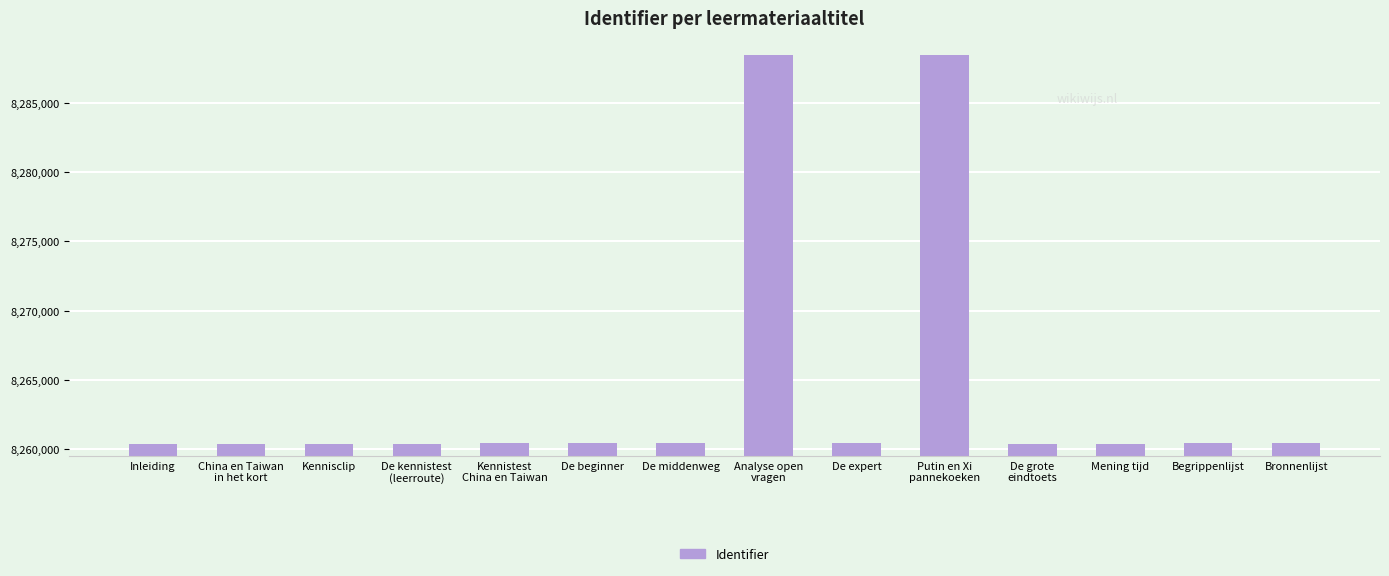

What is the smallest value displayed?

8260380